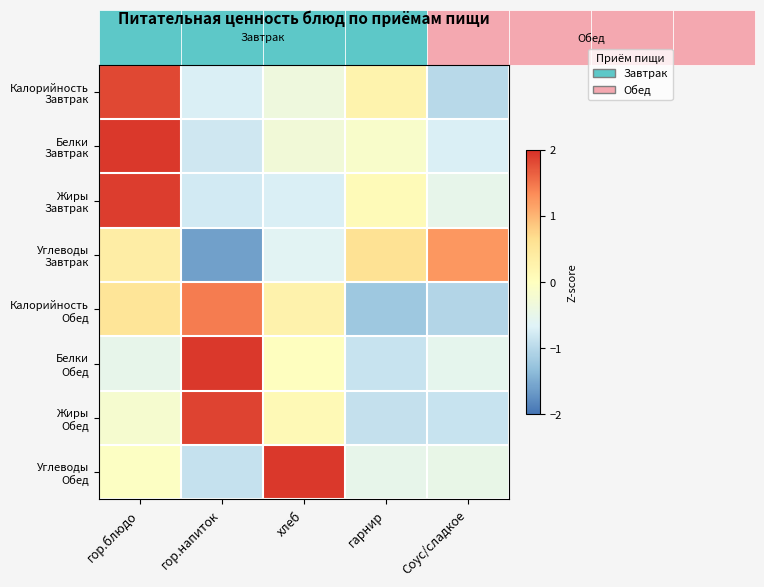

Rank the series by their maximum value, from highest to lowest.

Белки Завтрак, Углеводы Обед, Белки Обед, Жиры Завтрак, Жиры Обед, Калорийность Завтрак, Калорийность Обед, Углеводы Завтрак